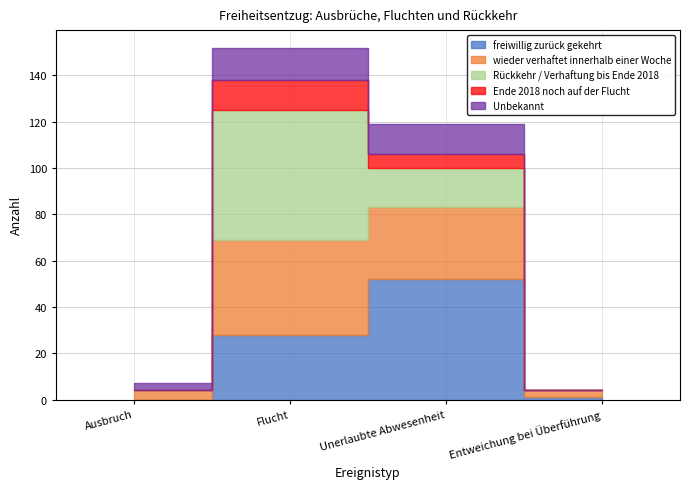

What is the average value of the Unbekannt series?

8